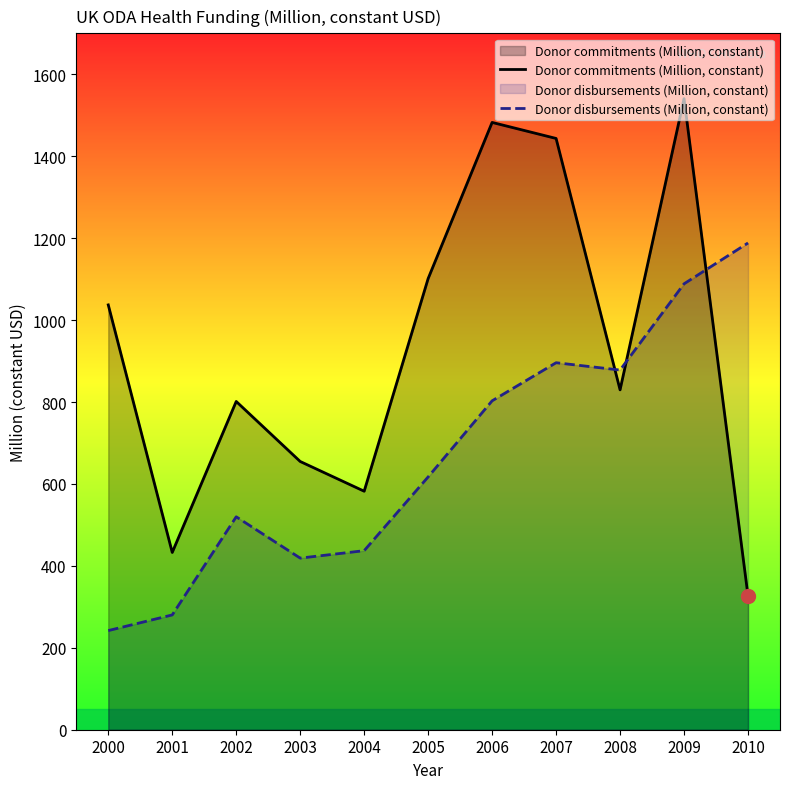

What is the greatest value displayed?

1540.6